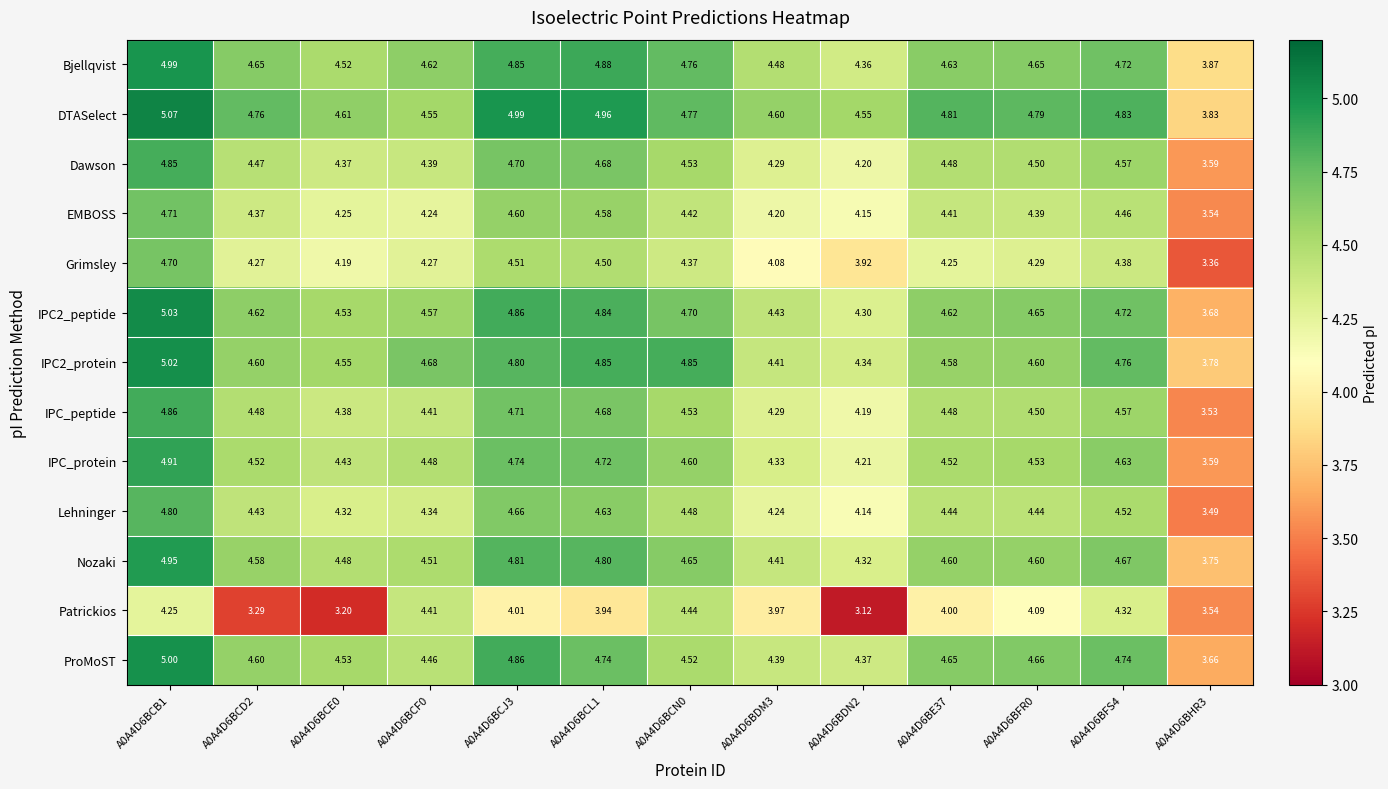

Is the value of EMBOSS at A0A4D6BCE0 greater than the value of Grimsley at A0A4D6BCB1?

No